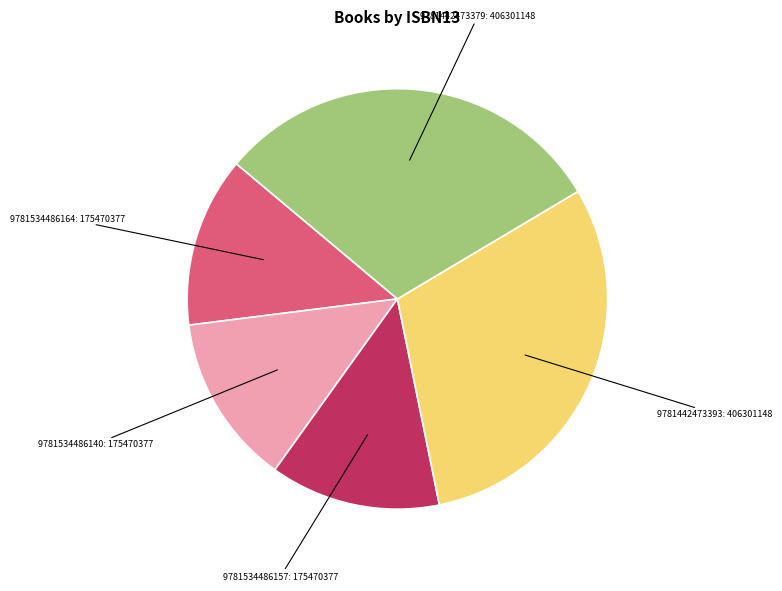

Is there a majority slice in this chart?

No